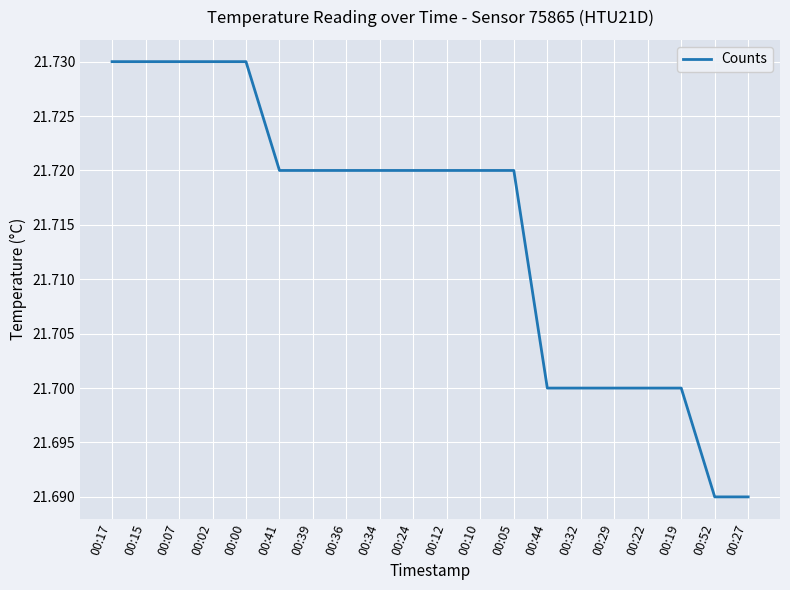

Count the number of categories in the chart.

20